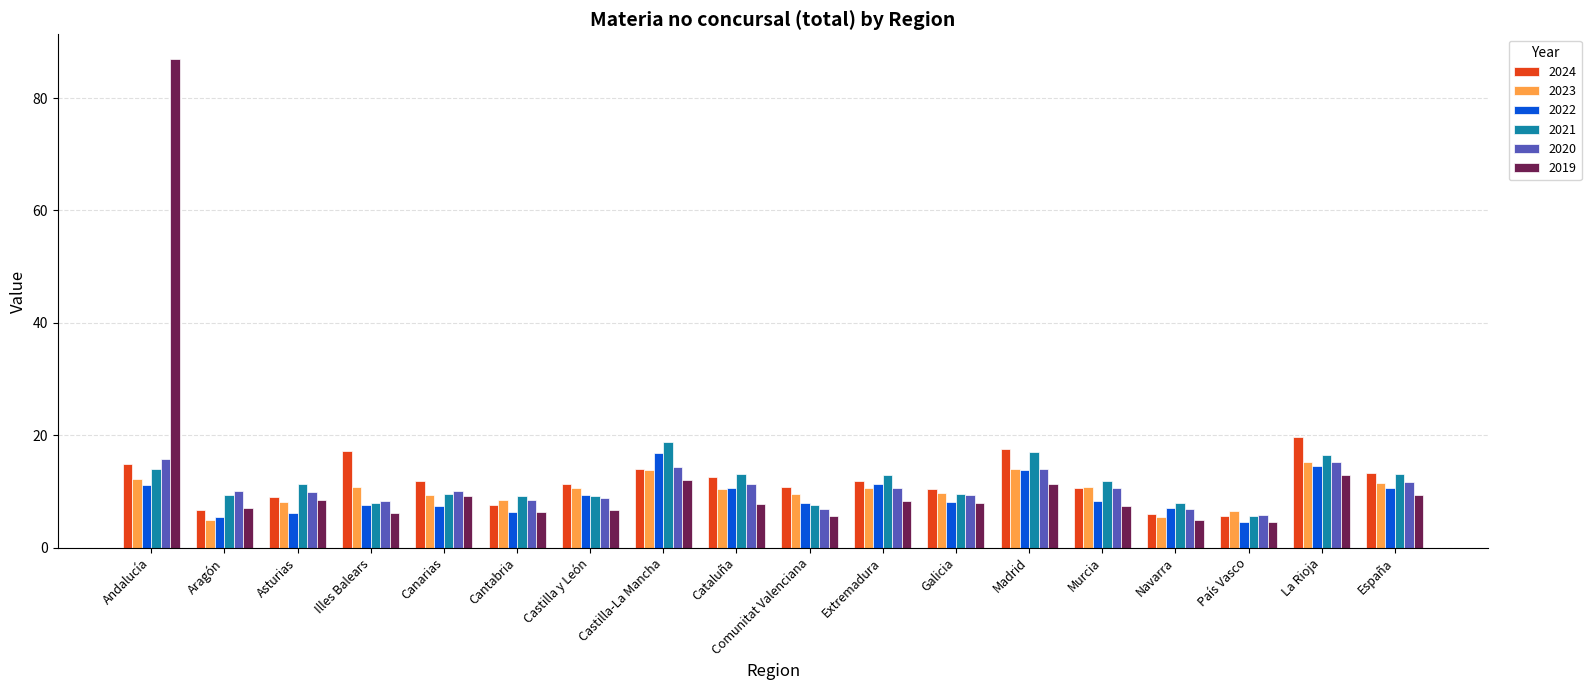

Where does the 2024 series first go above 11?

Andalucía